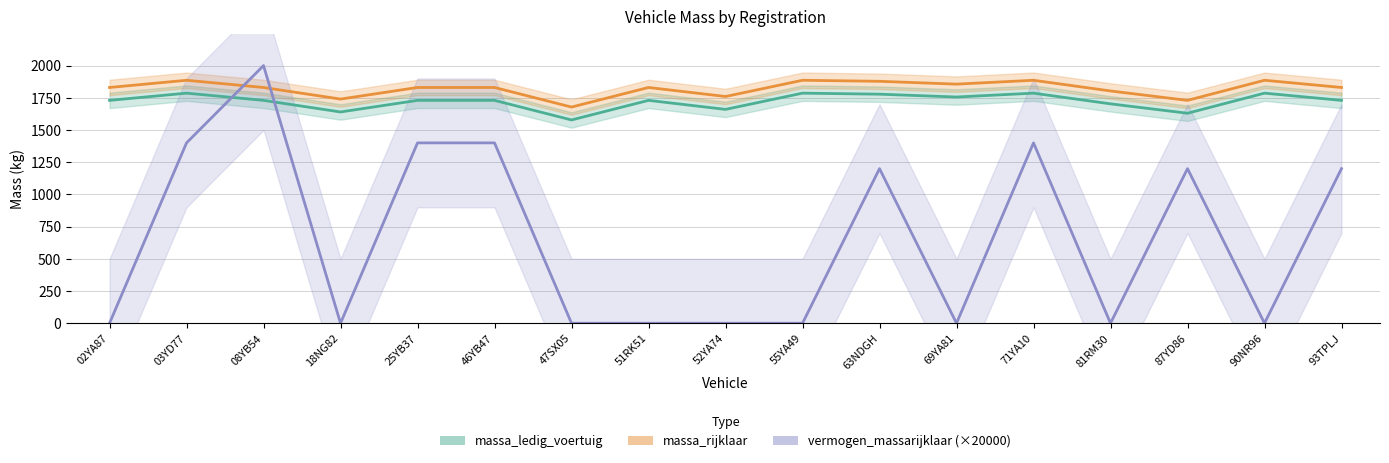

Reading right to left, transcribe all the data shown in this chart.

massa_ledig_voertuig: 1730.0	1786.0	1630.0	1703.0	1786.0	1756.0	1778.0	1786.0	1660.0	1730.0	1578.0	1730.0	1730.0	1640.0	1730.0	1786.0	1730.0
massa_rijklaar: 1830.0	1886.0	1730.0	1803.0	1886.0	1856.0	1878.0	1886.0	1760.0	1830.0	1678.0	1830.0	1830.0	1740.0	1830.0	1886.0	1830.0
vermogen_massarijklaar (×20000): 1200.0	0.0	1200.0	0.0	1400.0	0.0	1200.0	0.0	0.0	0.0	0.0	1400.0	1400.0	0.0	2000.0	1400.0	0.0